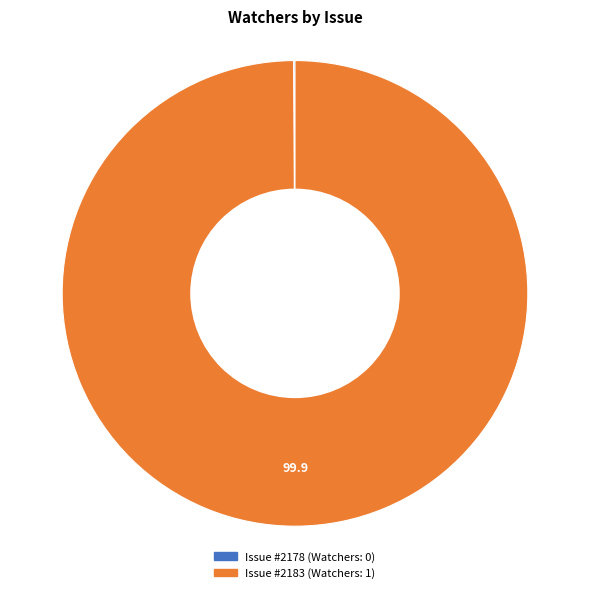

Is there a majority slice in this chart?

Yes